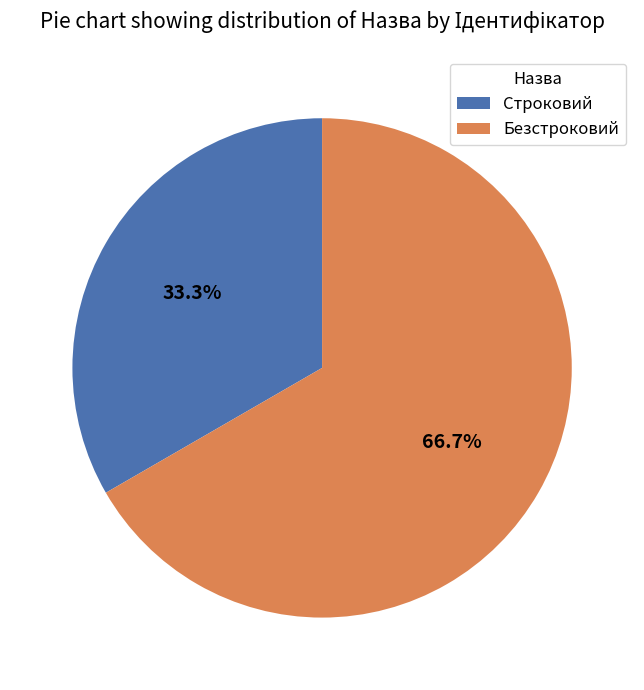

Rank the categories by value from lowest to highest.

Строковий, Безстроковий